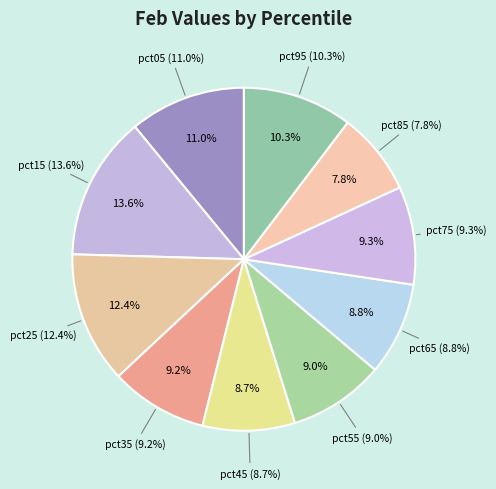

To the nearest percent, what is the average slice percentage?

10%